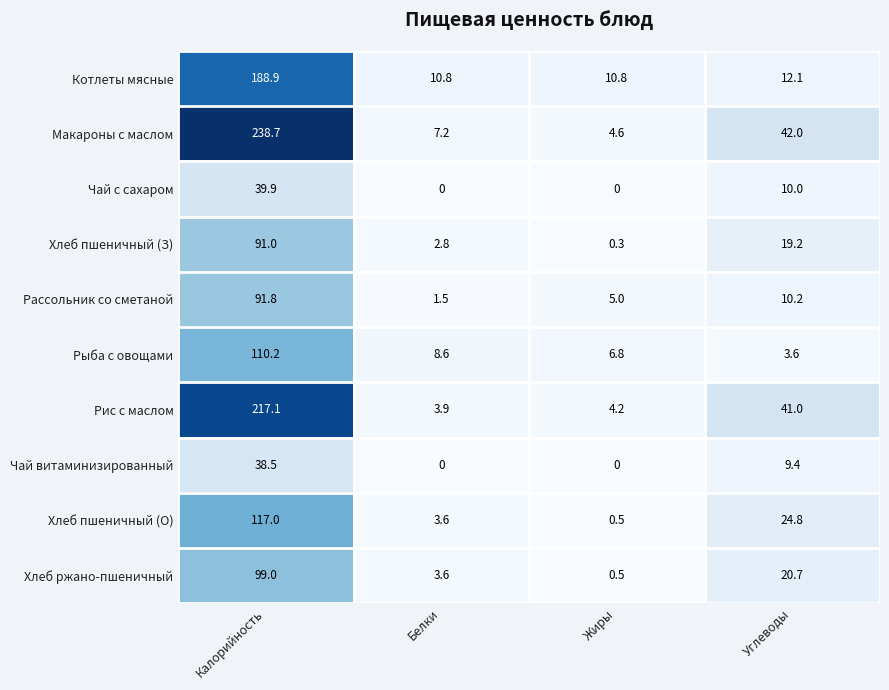

Is it true that Рис с маслом equals 303.2 at Калорийность?

False